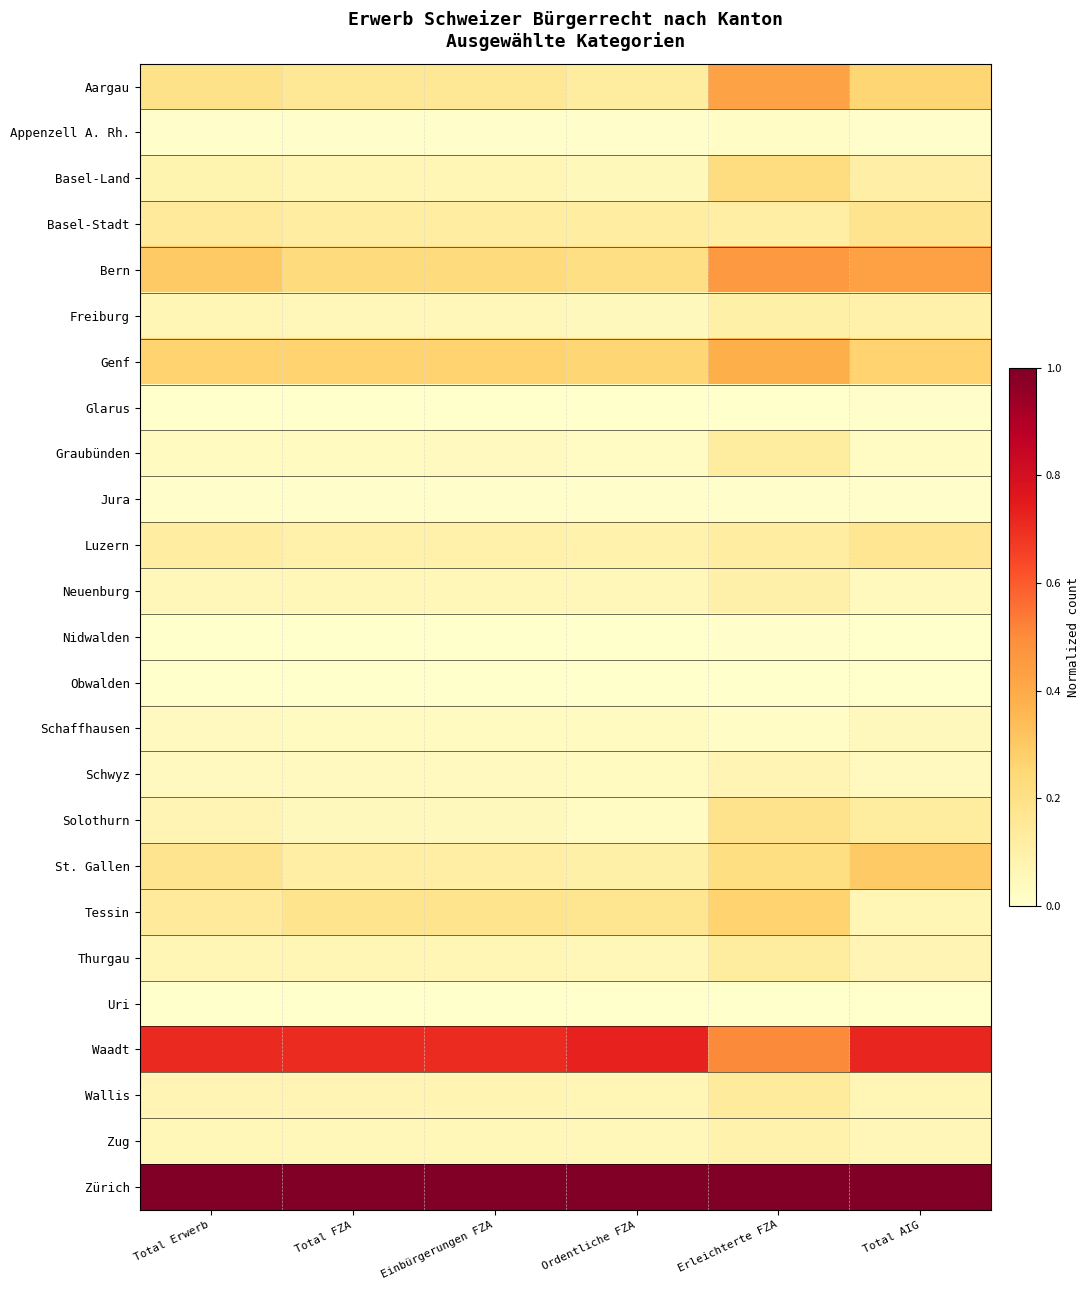

Which series has the largest total across all categories?

Zürich